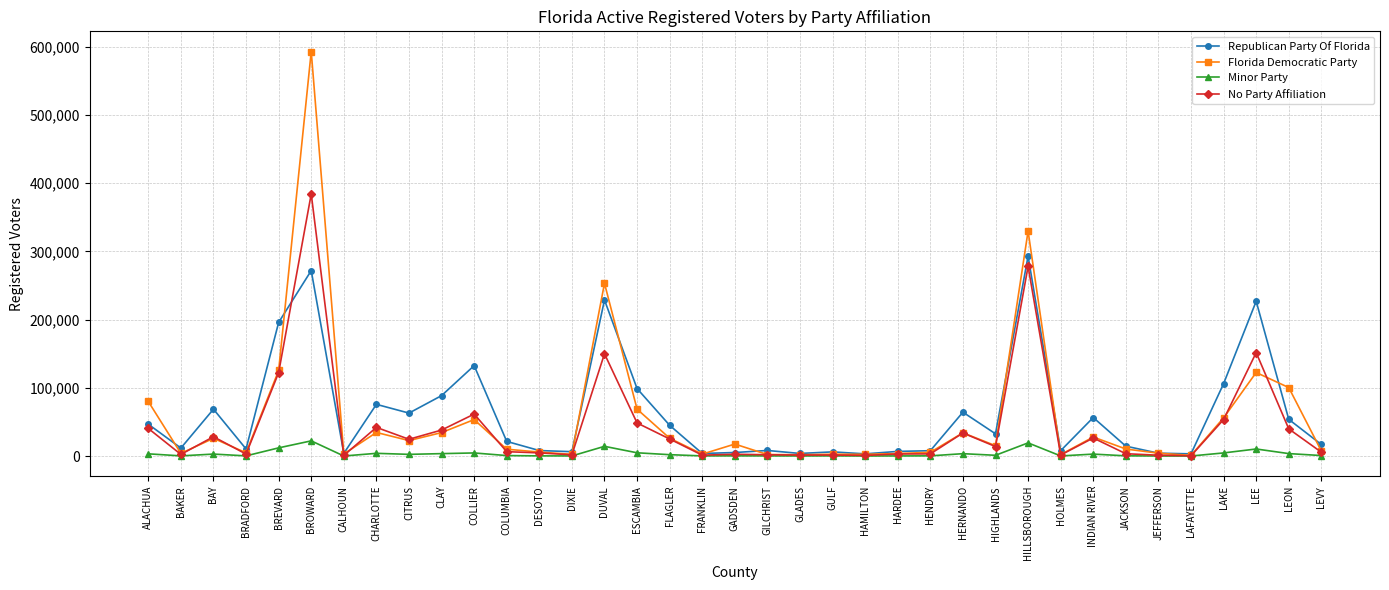

Which category has the highest value in the Florida Democratic Party series?

BROWARD